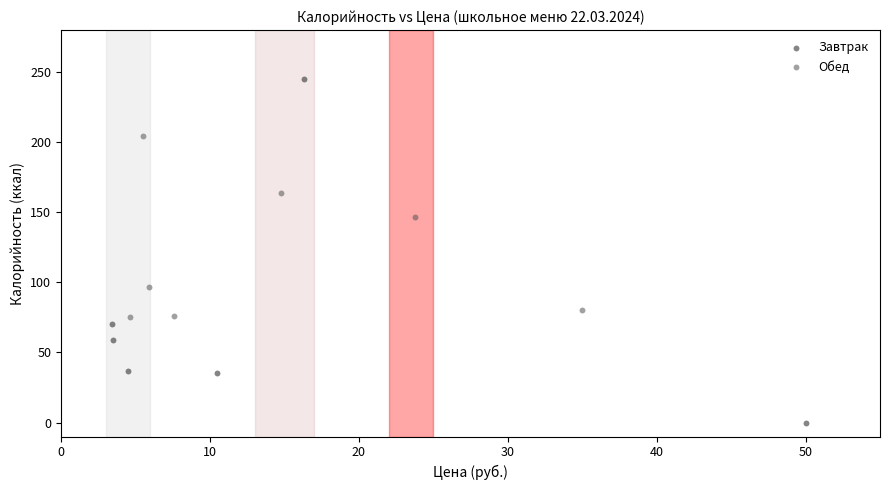

What are all the series names shown in the legend?

Завтрак, Обед